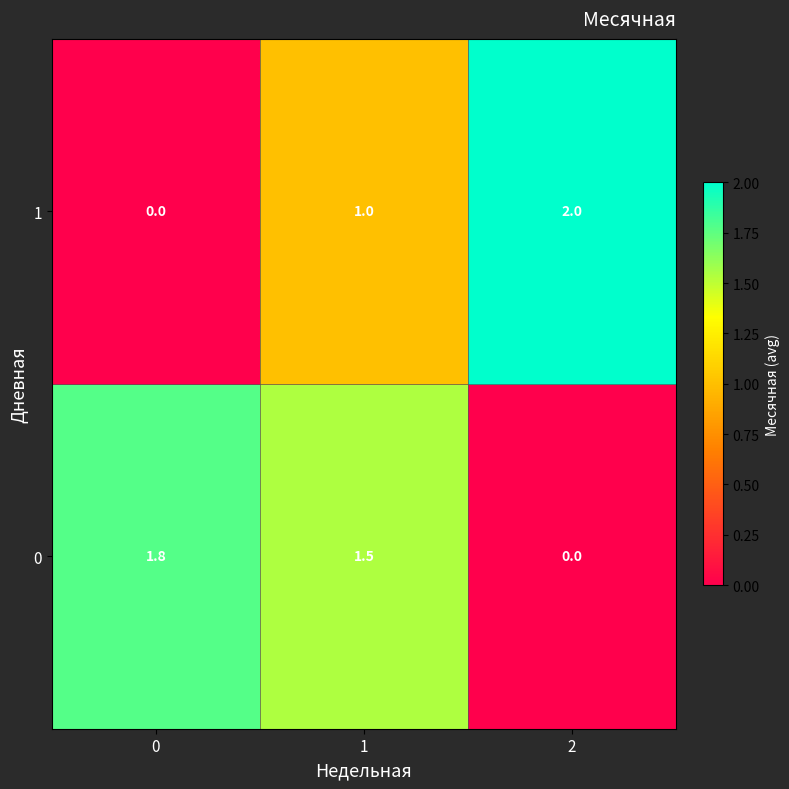

Which series has the largest total across all categories?

0